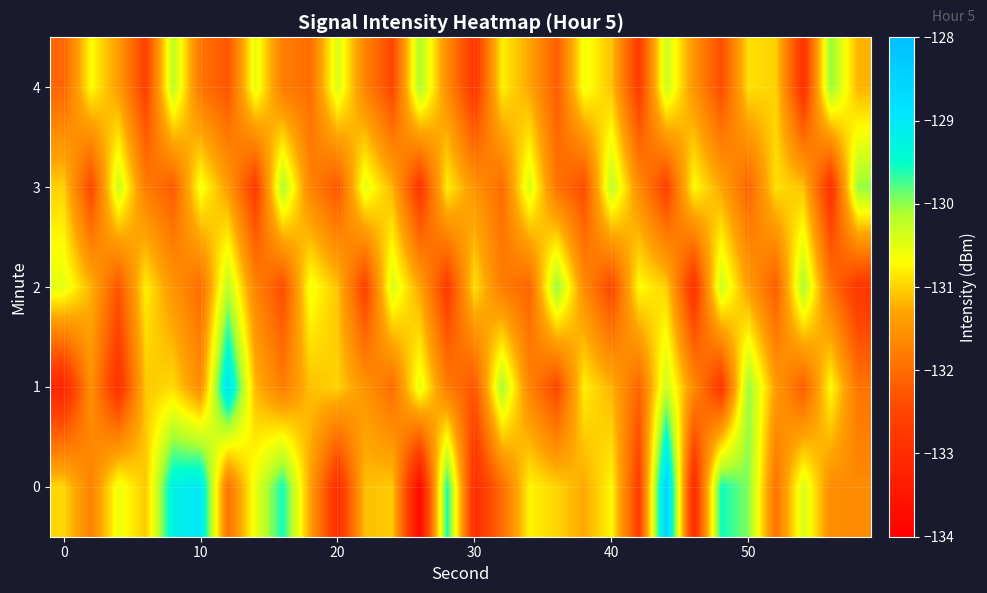

Rank the series by their maximum value, from lowest to highest.

2, 3, 4, 1, 0